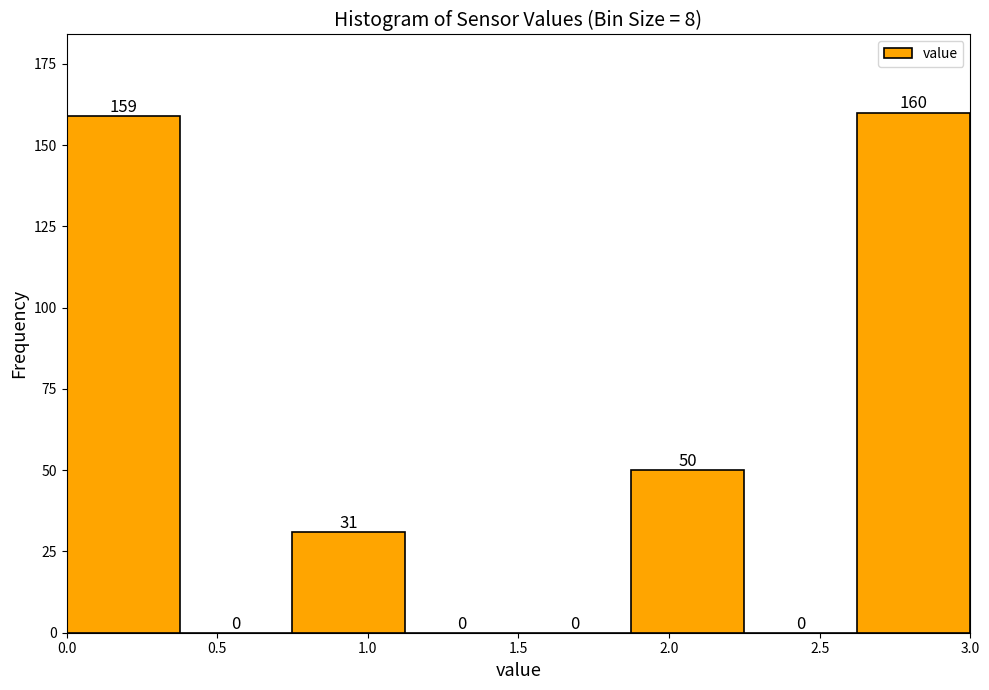

Reading left to right, list every bar in this chart as the range it spans on the x-axis followed by its height. The bar edges are not printed on the chart, so give them approximately, as read against the axis.

0.000 to 0.375: 159
0.375 to 0.750: 0
0.750 to 1.125: 31
1.125 to 1.500: 0
1.500 to 1.875: 0
1.875 to 2.250: 50
2.250 to 2.625: 0
2.625 to 3.000: 160